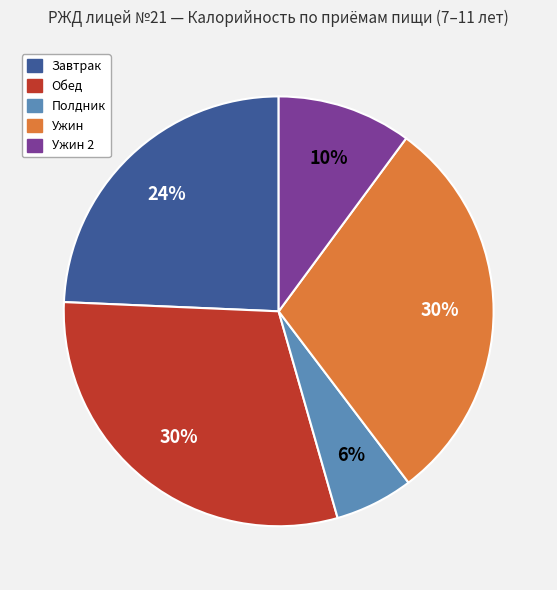

Does any single category account for the majority?

No